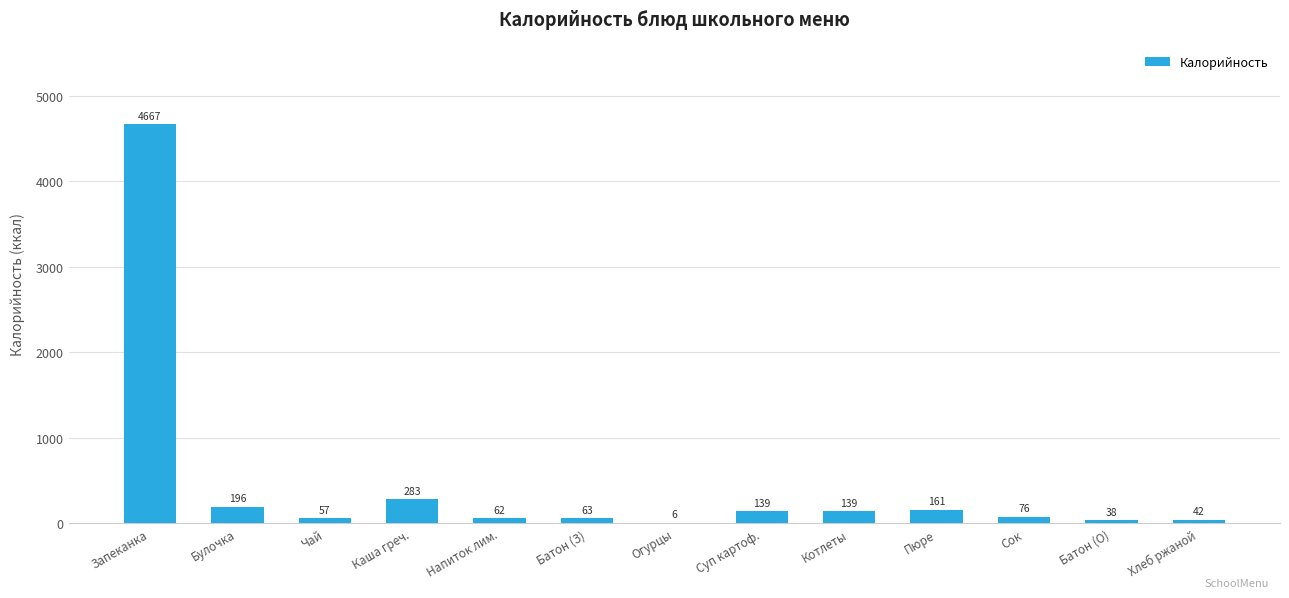

What is the change in value from Каша греч. to Батон (З)?

-220